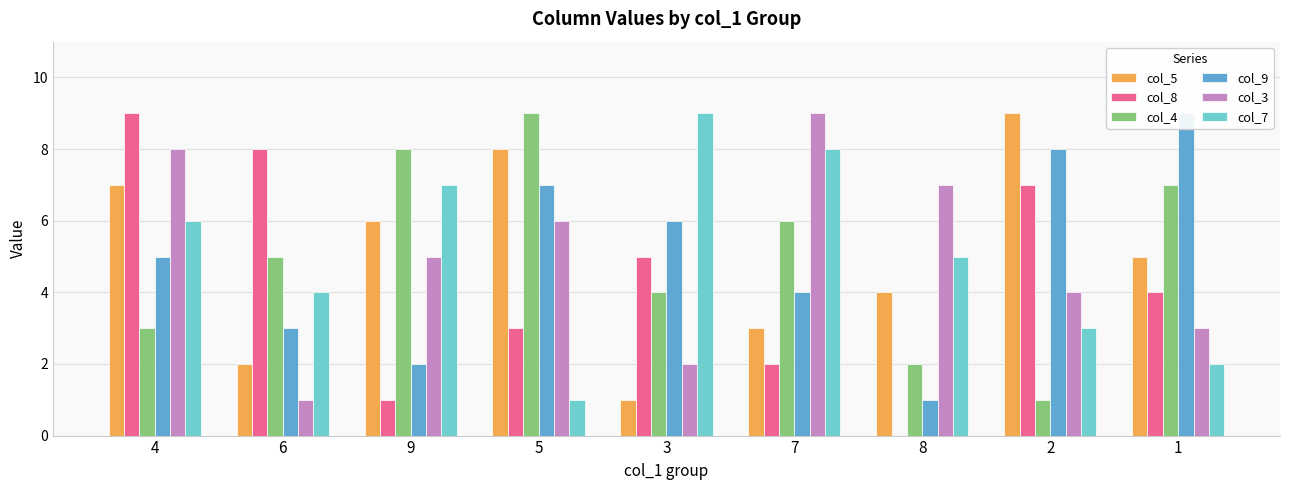

What is the difference between the col_4 values at 7 and 5?

3